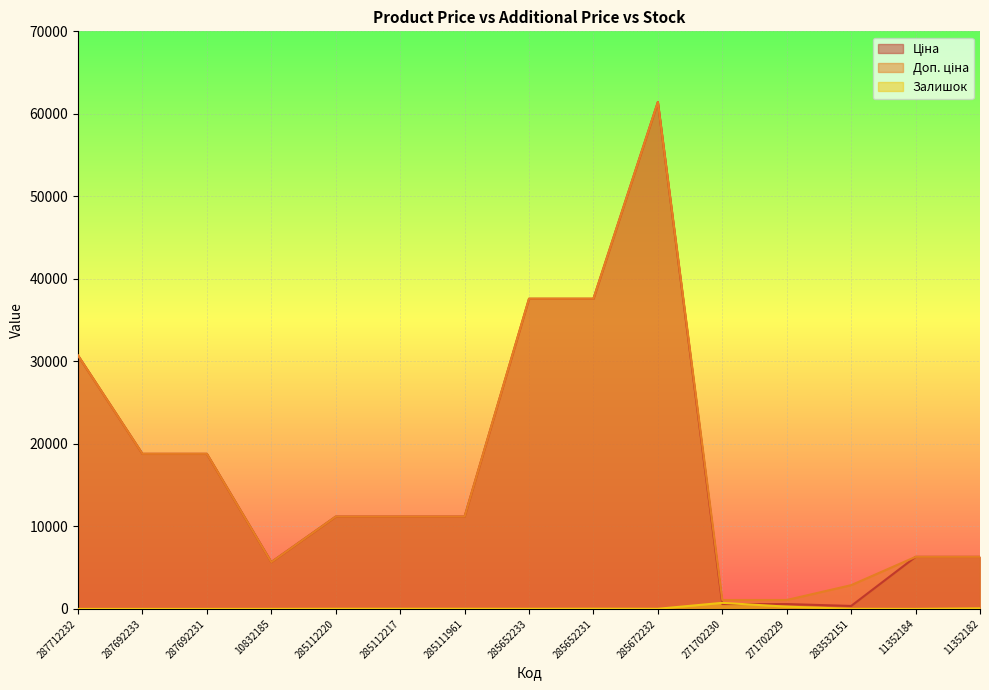

Reading right to left, what are all the values shown in this chart?

Ціна: 6308.8	6308.8	359.9	589.9	589.9	61434.3	37593.6	37593.6	11188.2	11188.2	11188.2	5673.8	18796.8	18796.8	30717.1
Доп. ціна: 6308.8	6308.8	2878.8	1081.7	1081.7	61434.3	37593.6	37593.6	11188.2	11188.2	11188.2	5673.8	18796.8	18796.8	30717.1
Залишок: 67.0	3.0	15.0	273.0	736.0	16.0	23.0	13.0	17.0	17.0	17.0	4.0	0.0	0.0	0.0